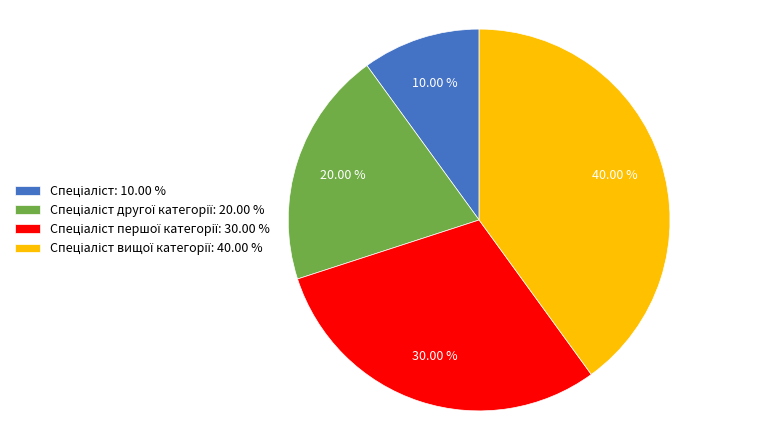

Does any single category account for the majority?

No